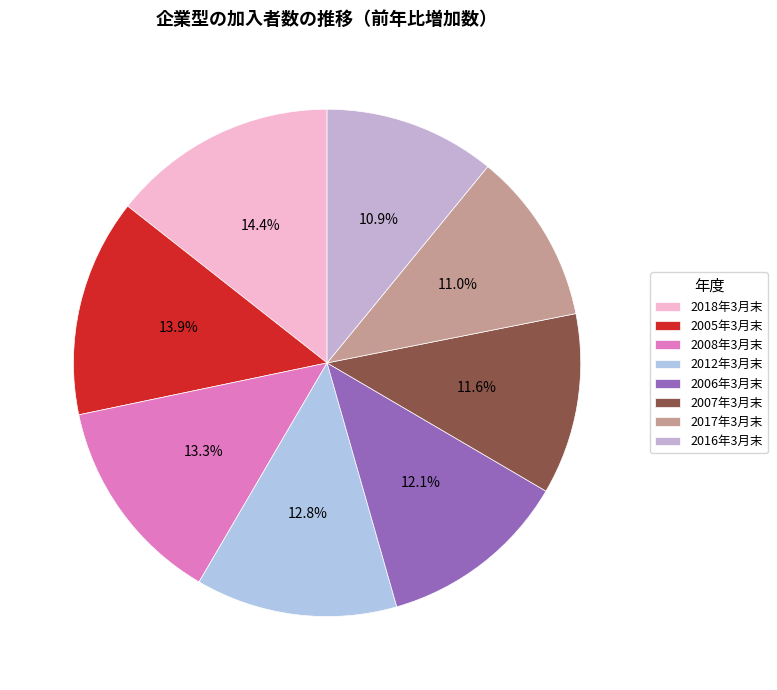

To the nearest percent, what percentage of the pie is 2006年3月末?

12%